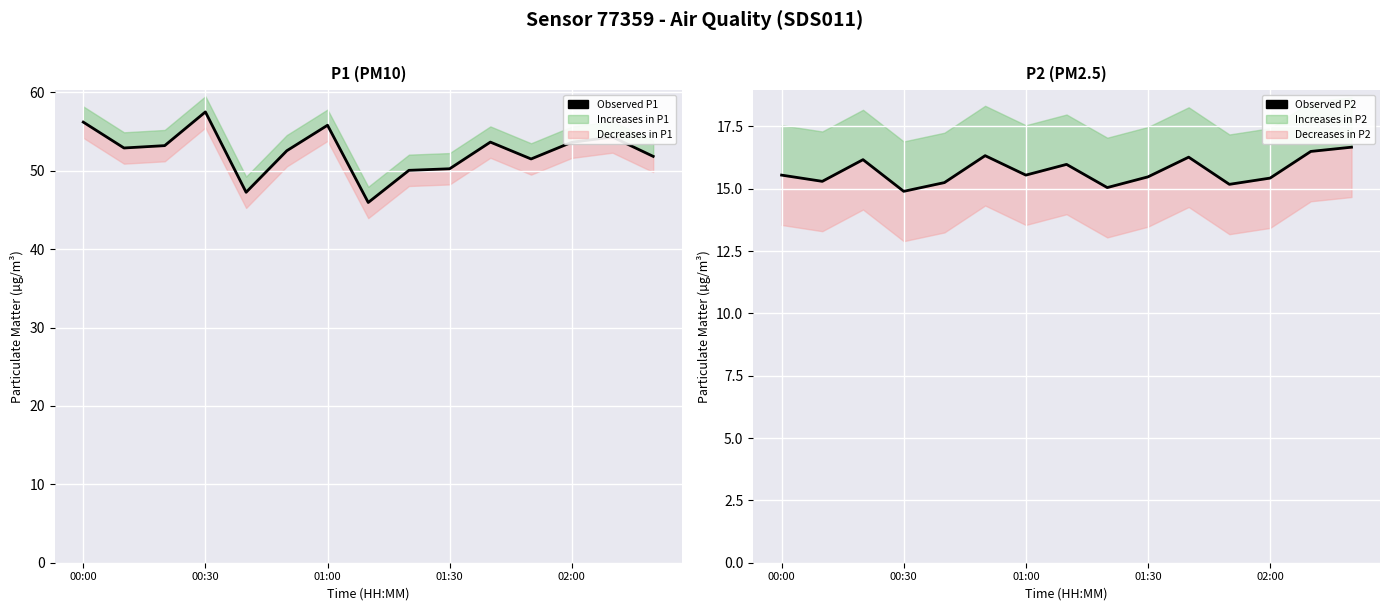

How many interior local valleys does the Observed P2 series have?

5